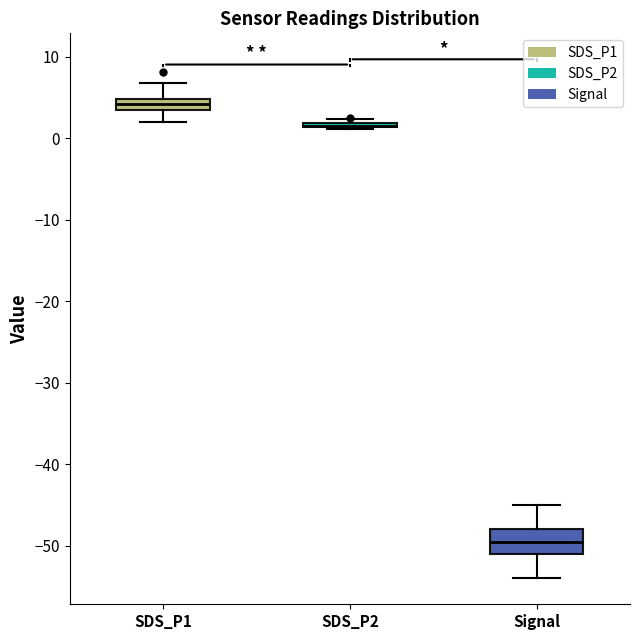

Which box is the tallest, from its lower edge to its upper edge?

Signal